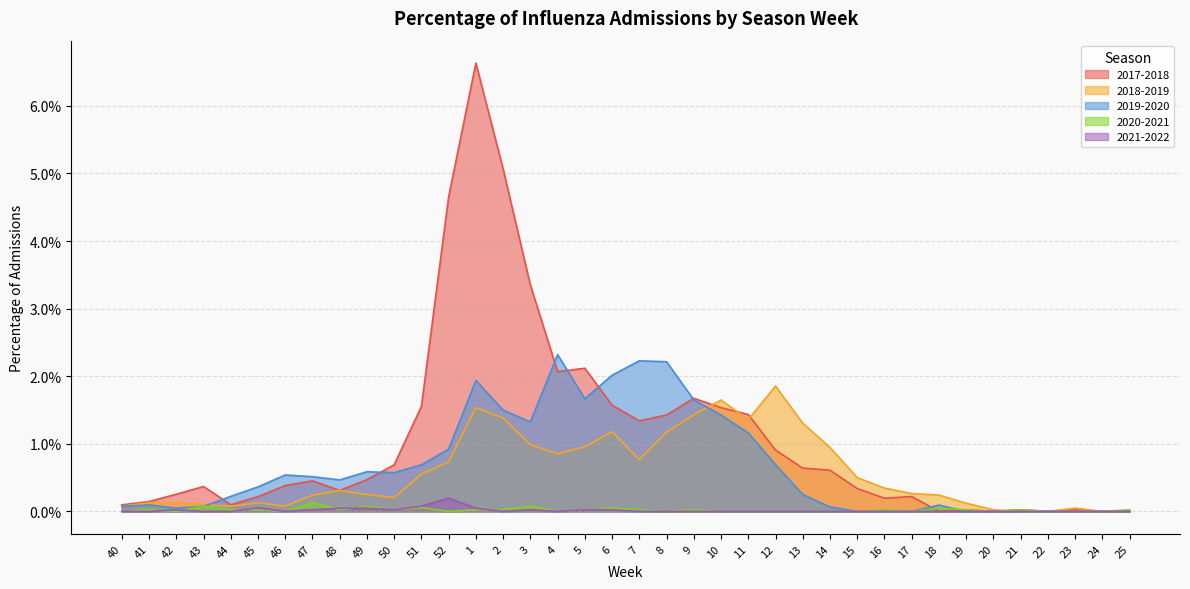

Reading left to right, extract all data points from this chart.

2017-2018: 40=0.0	41=0.0	42=0.0	43=0.0	44=0.0	45=0.0	46=0.0	47=0.0	48=0.0	49=0.0	50=0.0	51=0.0	52=0.0	1=0.1	2=0.1	3=0.0	4=0.0	5=0.0	6=0.0	7=0.0	8=0.0	9=0.0	10=0.0	11=0.0	12=0.0	13=0.0	14=0.0	15=0.0	16=0.0	17=0.0	18=0.0	19=0.0	20=0.0	21=0.0	22=0.0	23=0.0	24=0.0	25=0.0
2018-2019: 40=0.0	41=0.0	42=0.0	43=0.0	44=0.0	45=0.0	46=0.0	47=0.0	48=0.0	49=0.0	50=0.0	51=0.0	52=0.0	1=0.0	2=0.0	3=0.0	4=0.0	5=0.0	6=0.0	7=0.0	8=0.0	9=0.0	10=0.0	11=0.0	12=0.0	13=0.0	14=0.0	15=0.0	16=0.0	17=0.0	18=0.0	19=0.0	20=0.0	21=0.0	22=0.0	23=0.0	24=0.0	25=0.0
2019-2020: 40=0.0	41=0.0	42=0.0	43=0.0	44=0.0	45=0.0	46=0.0	47=0.0	48=0.0	49=0.0	50=0.0	51=0.0	52=0.0	1=0.0	2=0.0	3=0.0	4=0.0	5=0.0	6=0.0	7=0.0	8=0.0	9=0.0	10=0.0	11=0.0	12=0.0	13=0.0	14=0.0	15=0.0	16=0.0	17=0.0	18=0.0	19=0.0	20=0.0	21=0.0	22=0.0	23=0.0	24=0.0	25=0.0
2020-2021: 40=0.0	41=0.0	42=0.0	43=0.0	44=0.0	45=0.0	46=0.0	47=0.0	48=0.0	49=0.0	50=0.0	51=0.0	52=0.0	1=0.0	2=0.0	3=0.0	4=0.0	5=0.0	6=0.0	7=0.0	8=0.0	9=0.0	10=0.0	11=0.0	12=0.0	13=0.0	14=0.0	15=0.0	16=0.0	17=0.0	18=0.0	19=0.0	20=0.0	21=0.0	22=0.0	23=0.0	24=0.0	25=0.0
2021-2022: 40=0.0	41=0.0	42=0.0	43=0.0	44=0.0	45=0.0	46=0.0	47=0.0	48=0.0	49=0.0	50=0.0	51=0.0	52=0.0	1=0.0	2=0.0	3=0.0	4=0.0	5=0.0	6=0.0	7=0.0	8=0.0	9=0.0	10=0.0	11=0.0	12=0.0	13=0.0	14=0.0	15=0.0	16=0.0	17=0.0	18=0.0	19=0.0	20=0.0	21=0.0	22=0.0	23=0.0	24=0.0	25=0.0